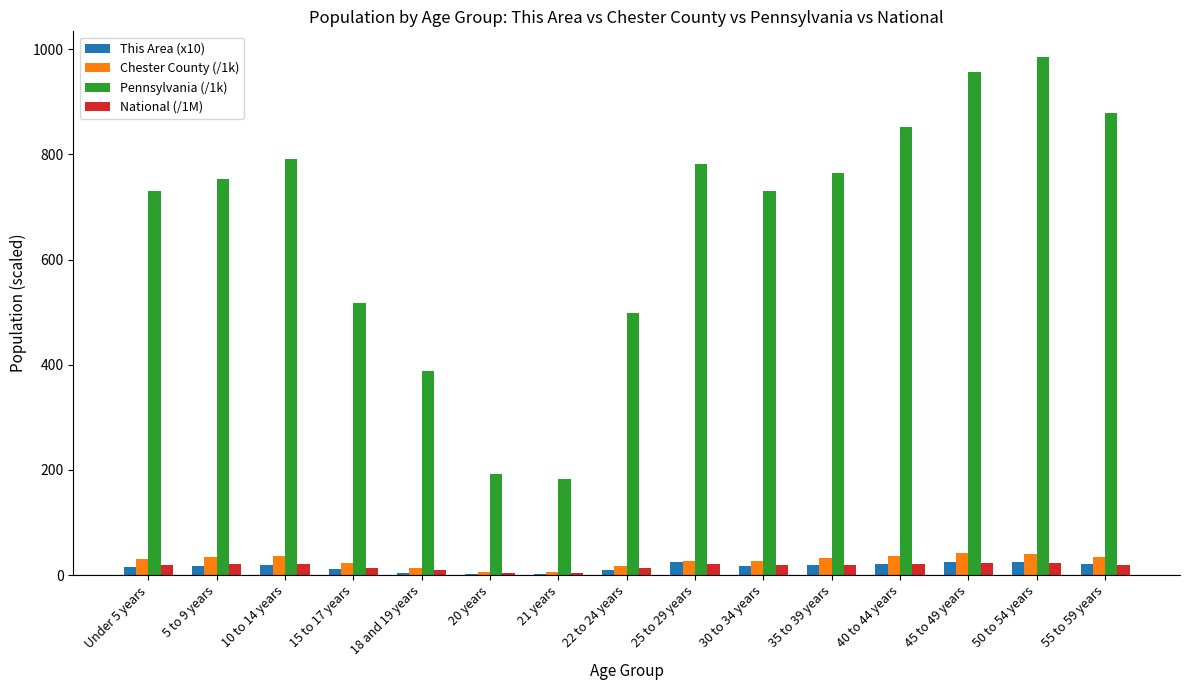

Is the value of National (/1M) at 40 to 44 years greater than the value of Pennsylvania (/1k) at 15 to 17 years?

No